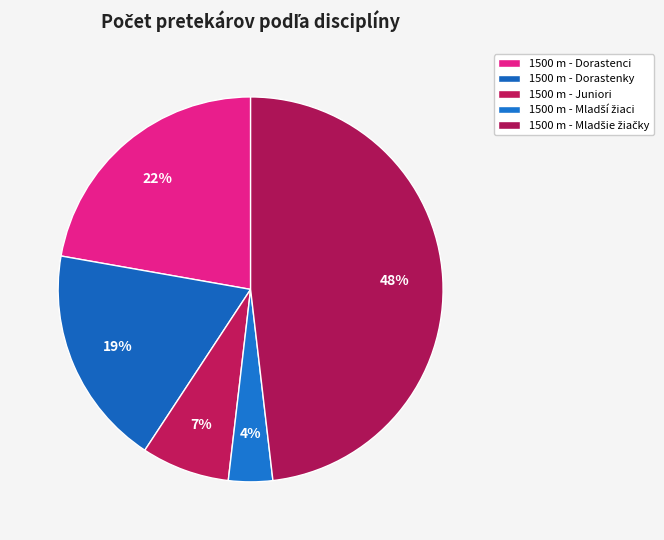

Rank the categories by value from highest to lowest.

1500 m - Mladšie žiačky, 1500 m - Dorastenci, 1500 m - Dorastenky, 1500 m - Juniori, 1500 m - Mladší žiaci